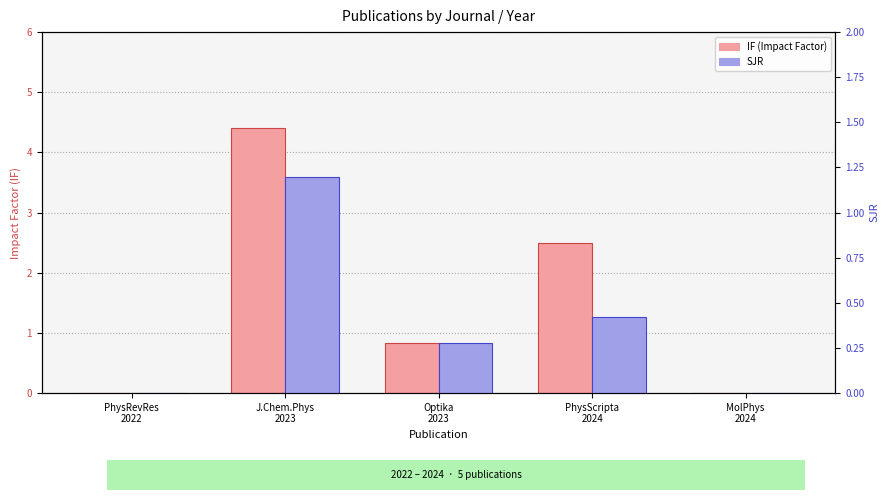

Where is IF nearest to the value 2?

PhysScripta
2024